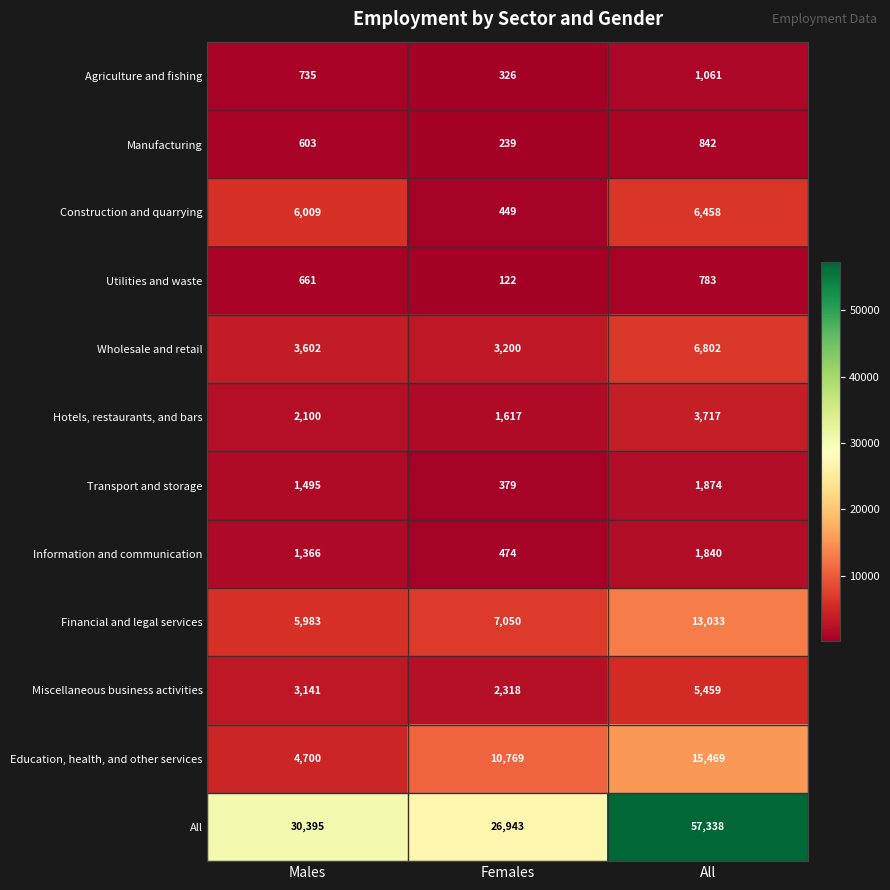

What is the spread (max minus min) of values at Males?

29792